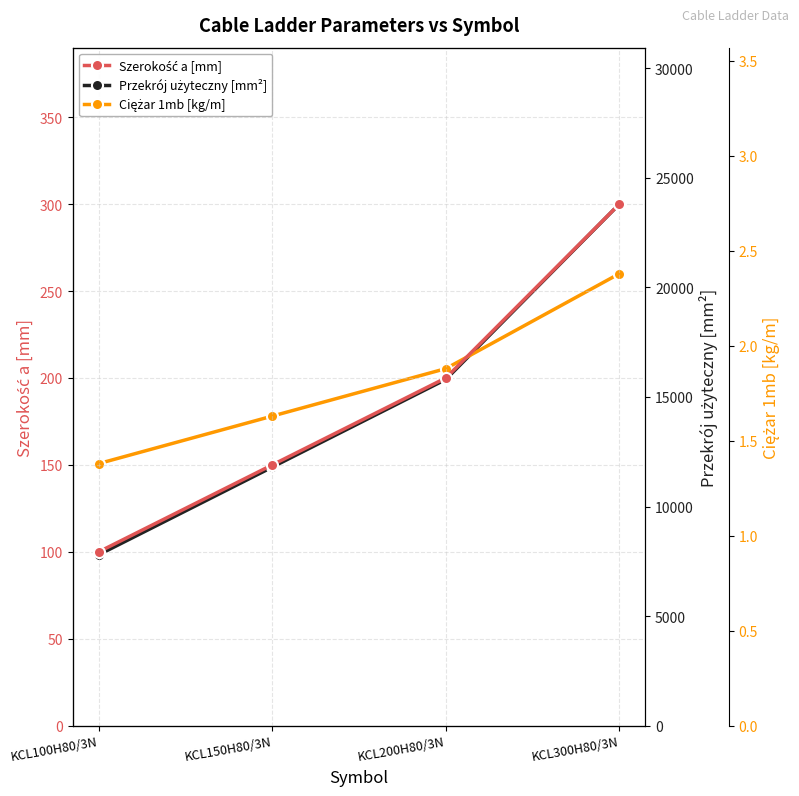

Is this an area chart (filled region under the line)?

No